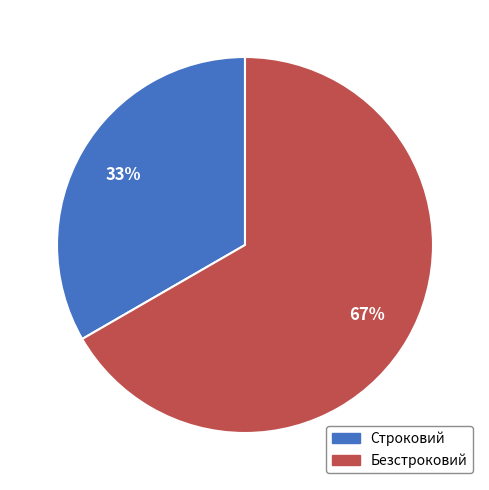

Which slice represents more than half of the pie?

Безстроковий